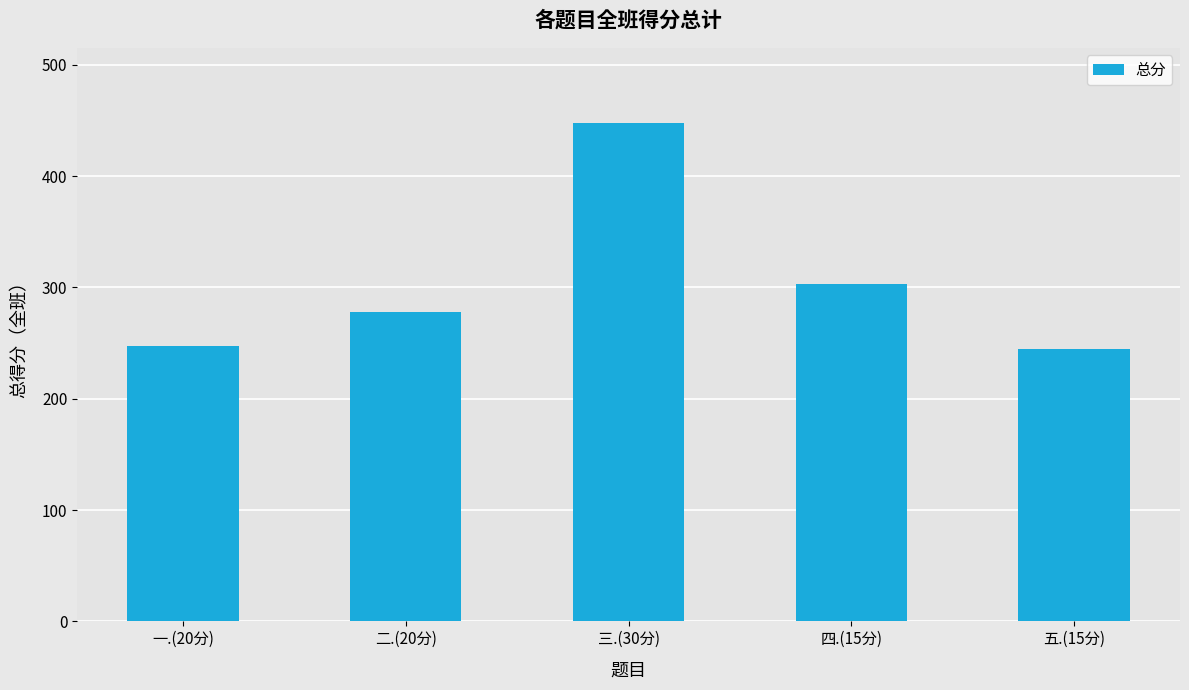

What is the change in value from 一.(20分) to 三.(30分)?

+201